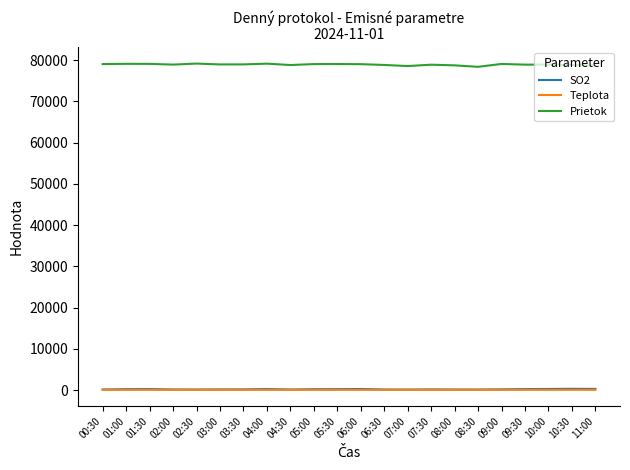

Read the SO2 value at 07:30.

163.4